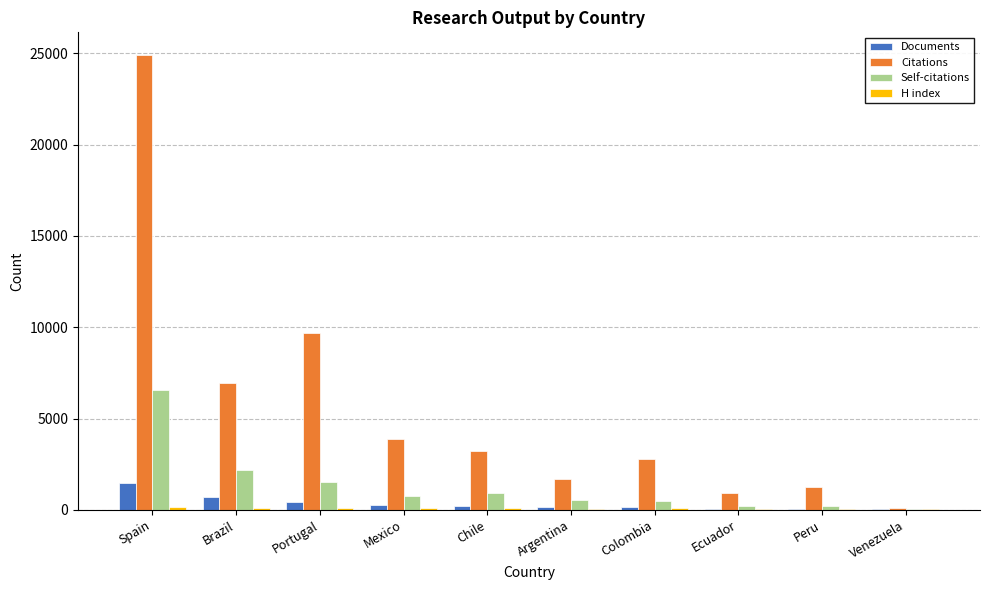

Between Brazil and Venezuela, which series saw the biggest shift?

Citations